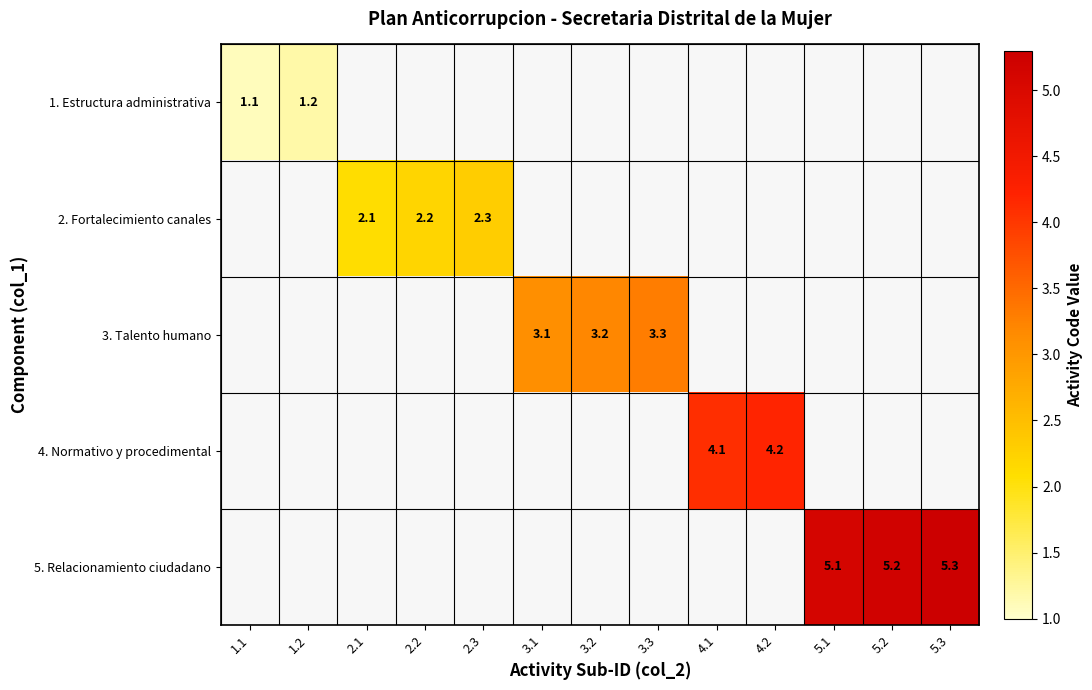

The 1. Estructura administrativa series shows 0.3 at 1.2. True or false?

False